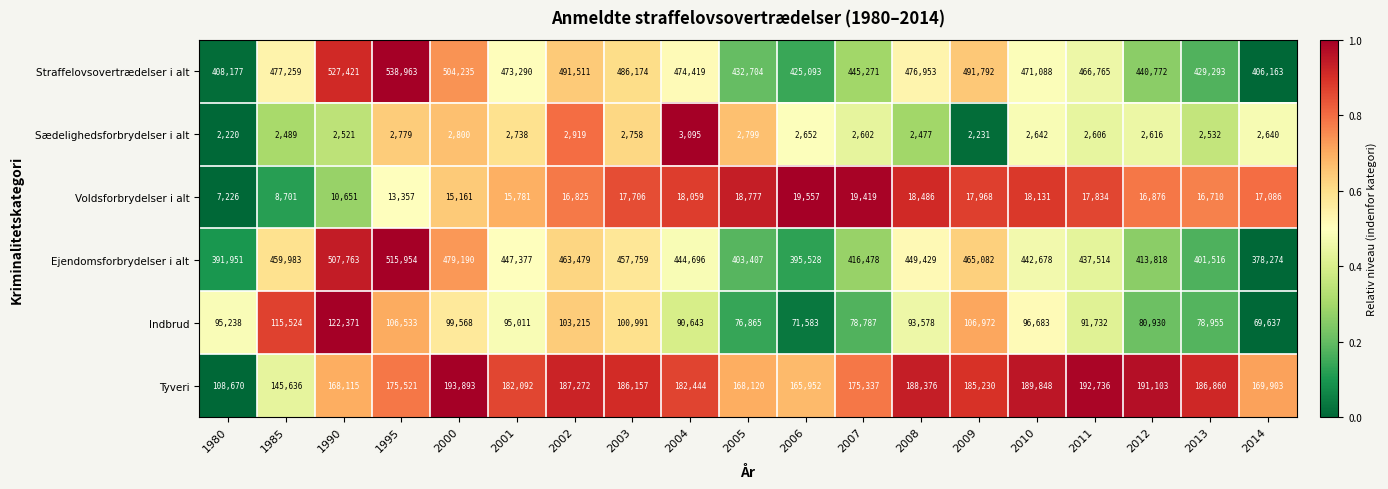

At which label does Ejendomsforbrydelser i alt first exceed 444696?

1985